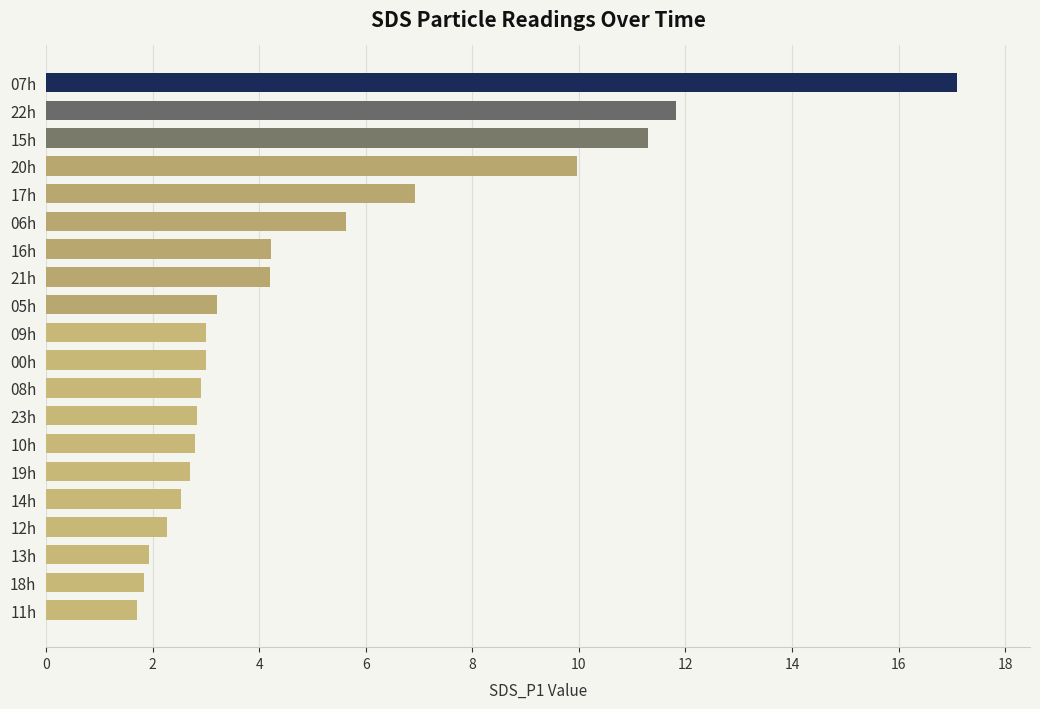

Where is the data nearest to the value 9?

20h